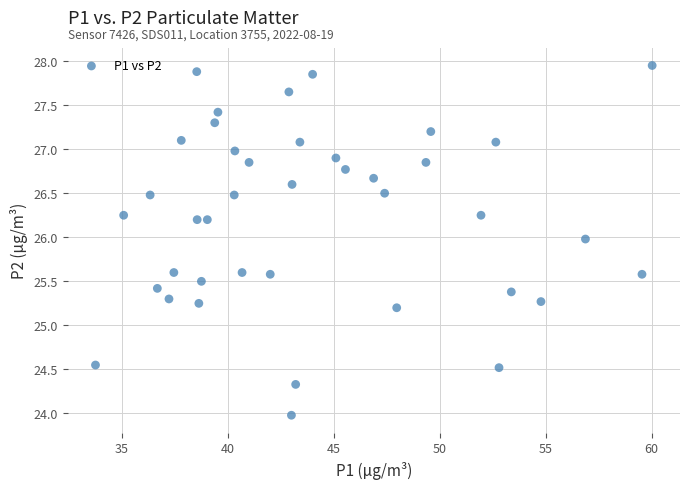

What is the range of X values (max minus min)?

26.3